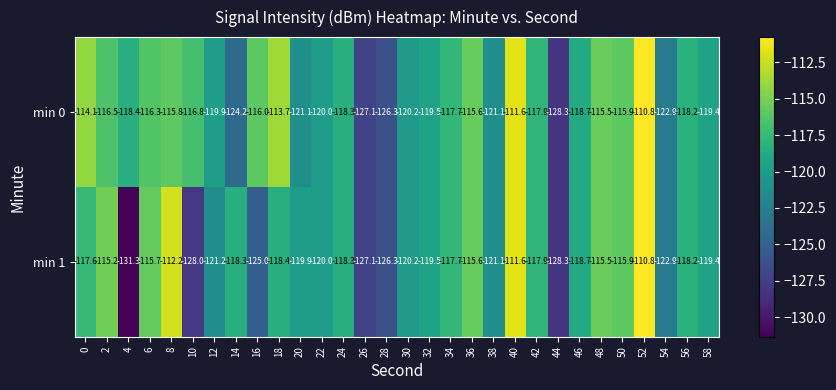

Which label corresponds to the smallest value in the chart?

4